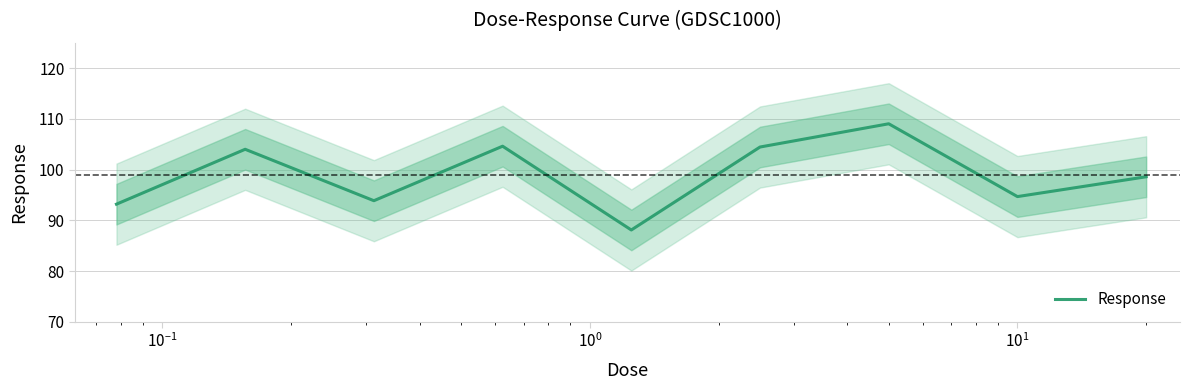

What is the minimum value shown in the chart?

88.1